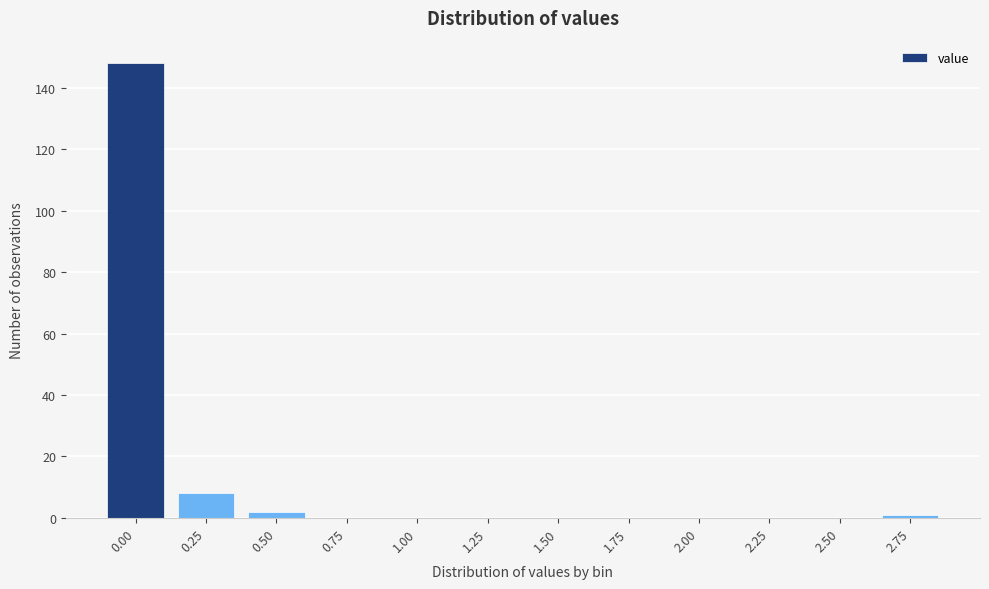

Reading left to right, transcribe all the data shown in this chart.

0.00=148	0.25=8	0.50=2	0.75=0	1.00=0	1.25=0	1.50=0	1.75=0	2.00=0	2.25=0	2.50=0	2.75=1